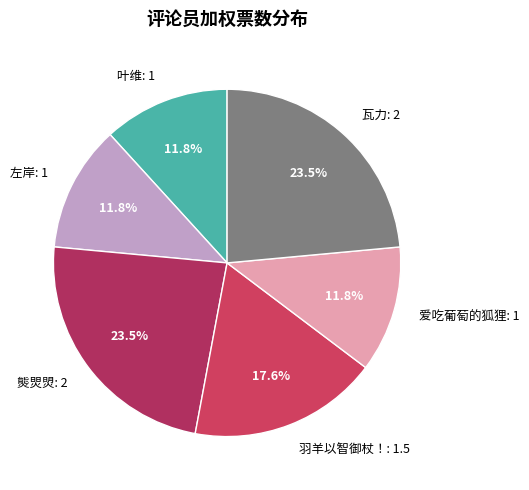

Is there any slice that represents more than half of the pie?

No